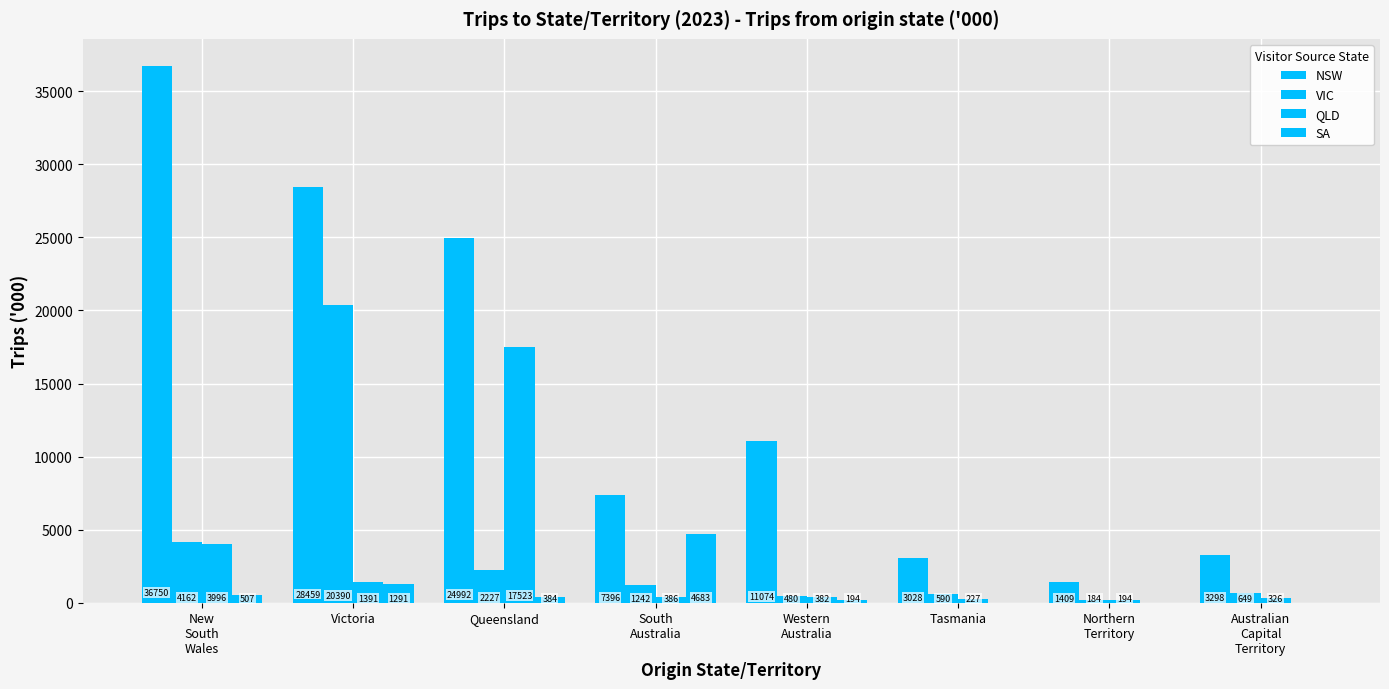

How many distinct data groups are displayed?

4